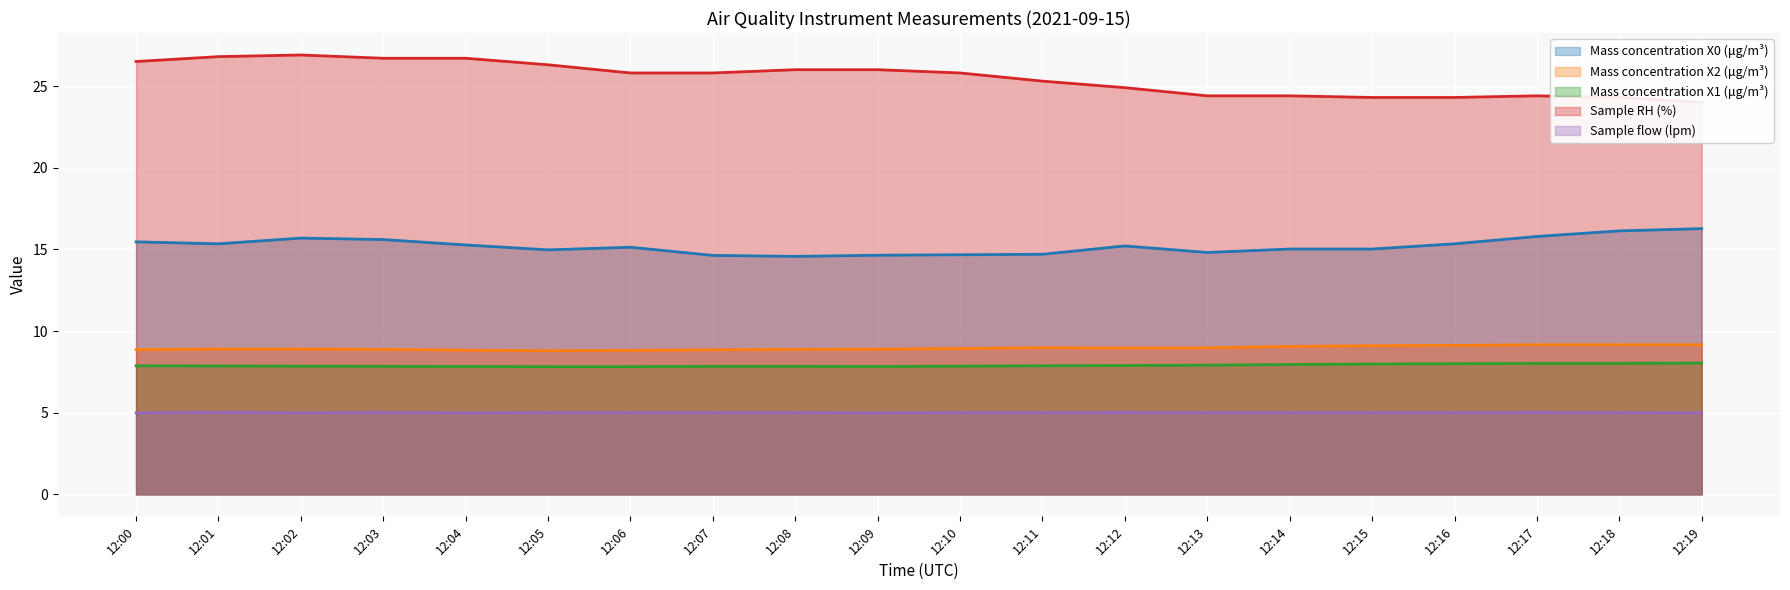

What value does the Sample RH (%) series have at 12:16?

24.3